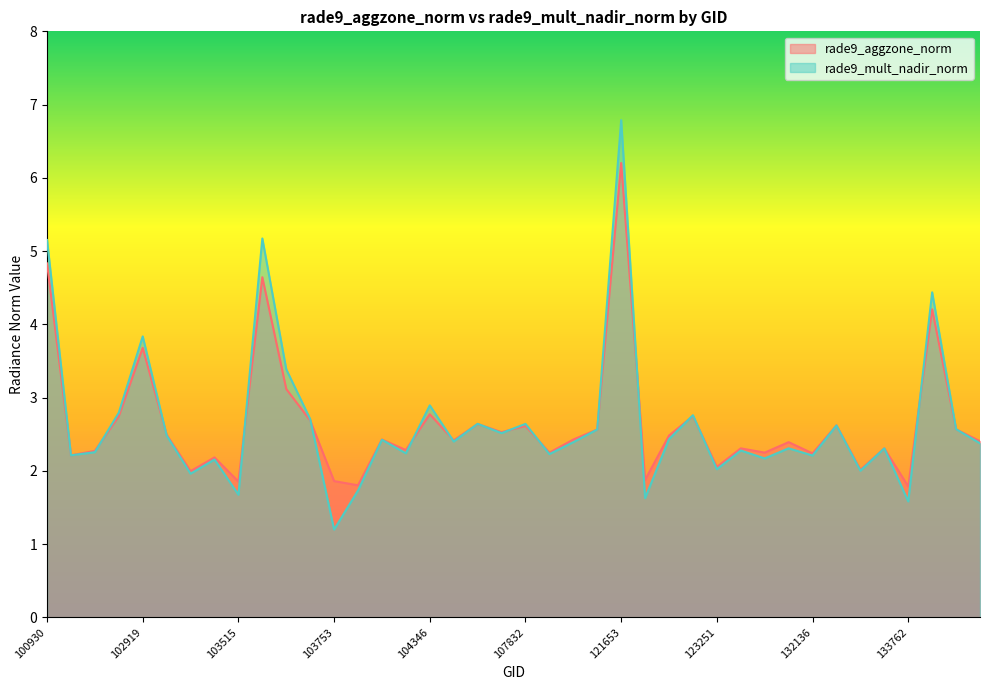

What is the difference between the maximum and minimum values in the rade9_aggzone_norm series?

4.4